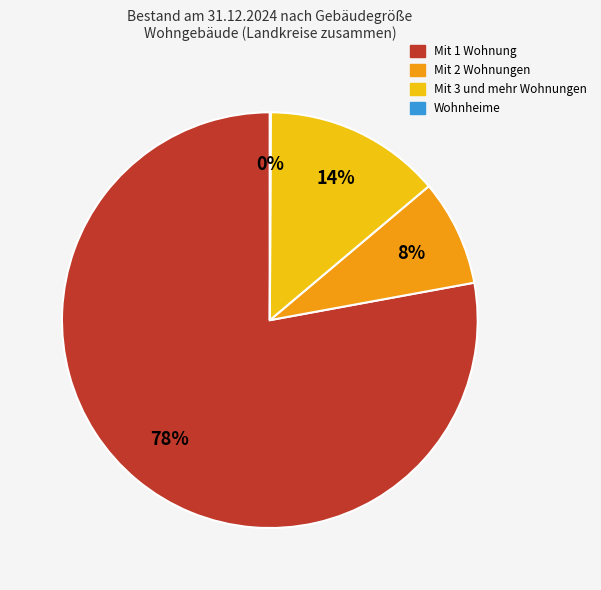

Do Mit 2 Wohnungen and Mit 1 Wohnung together represent more than half of the pie?

Yes